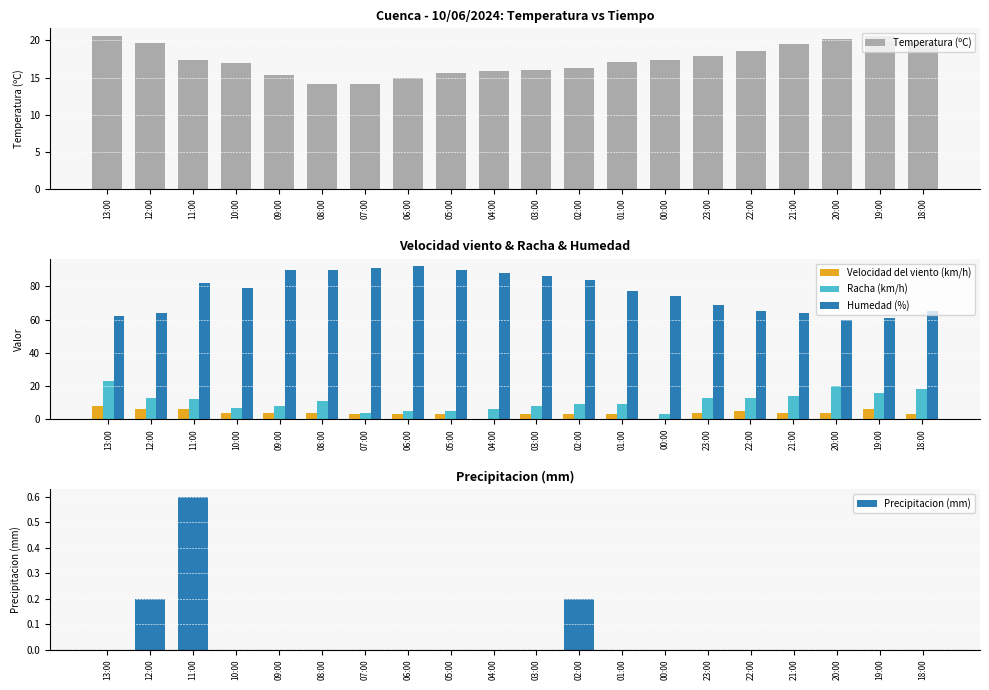

Read the Racha (km/h) value at 02:00.

9